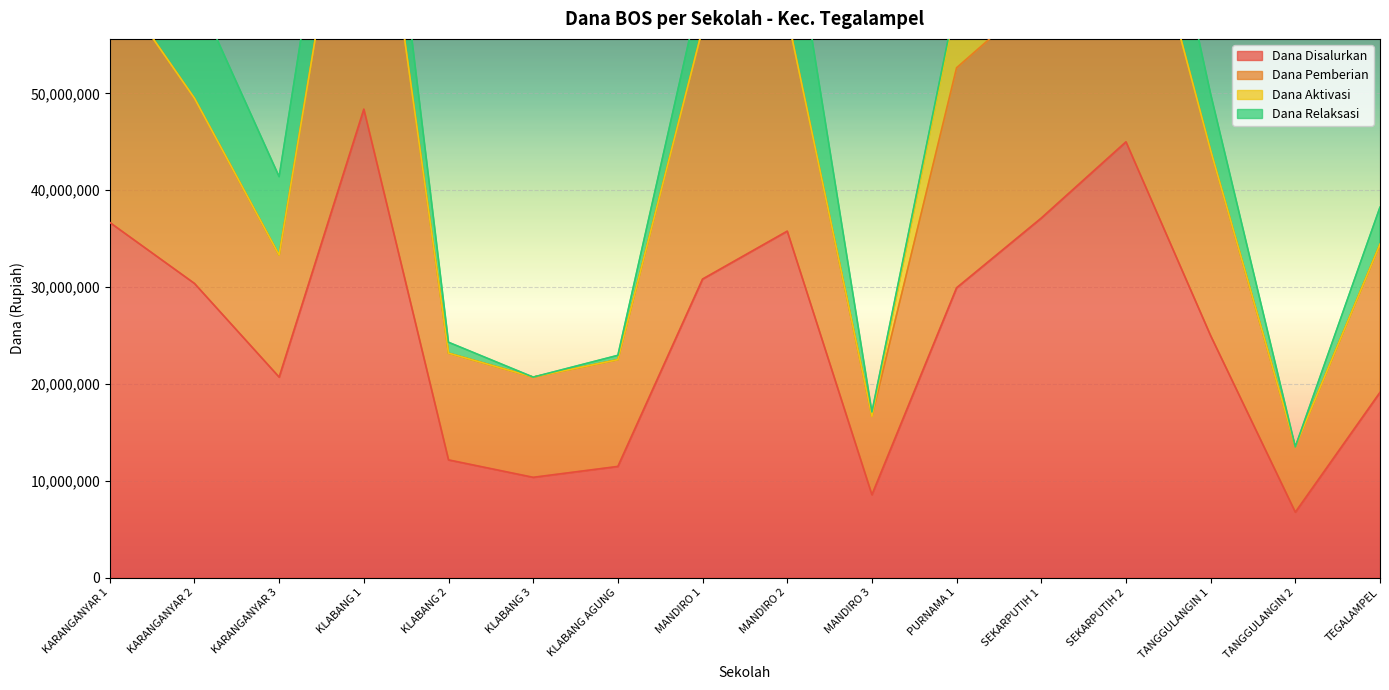

At how many categories does at least one series exceed 8480614?

16